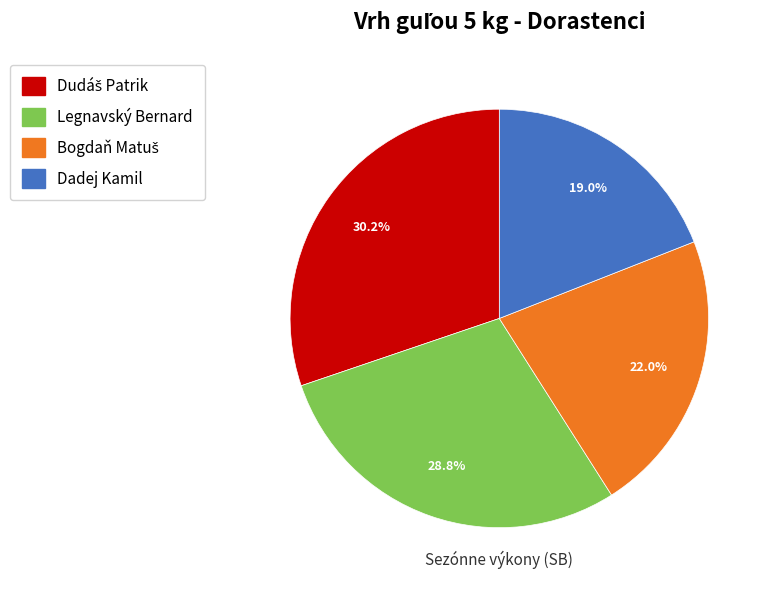

To the nearest percent, what portion does Legnavský Bernard represent?

29%